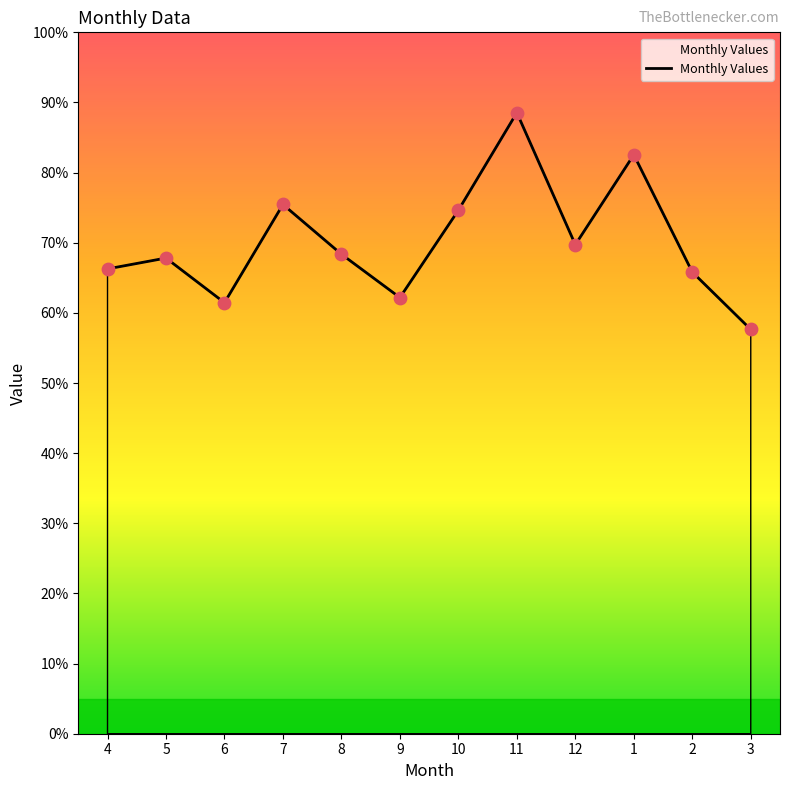

Approximately how many times larger is the value at 9 compared to 5?

0.9